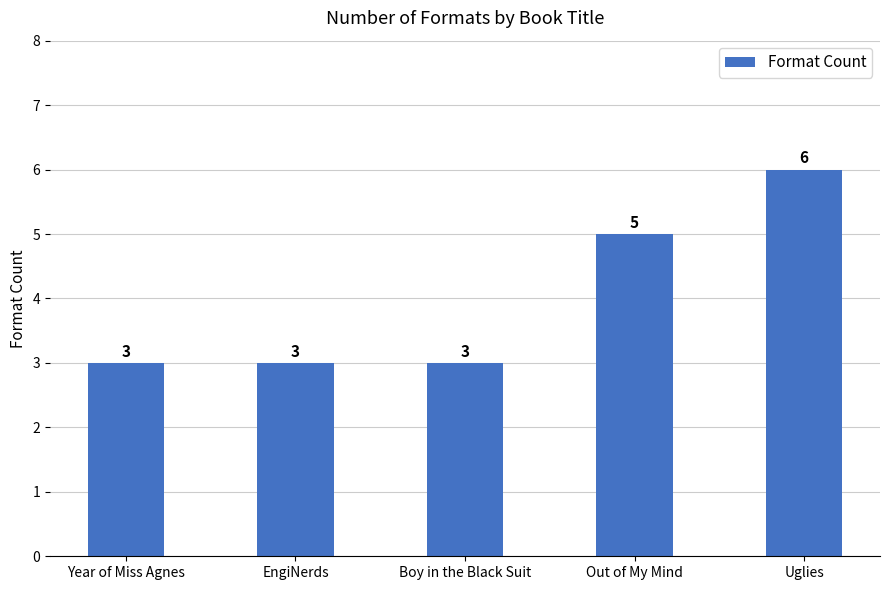

What is the smallest value displayed?

3